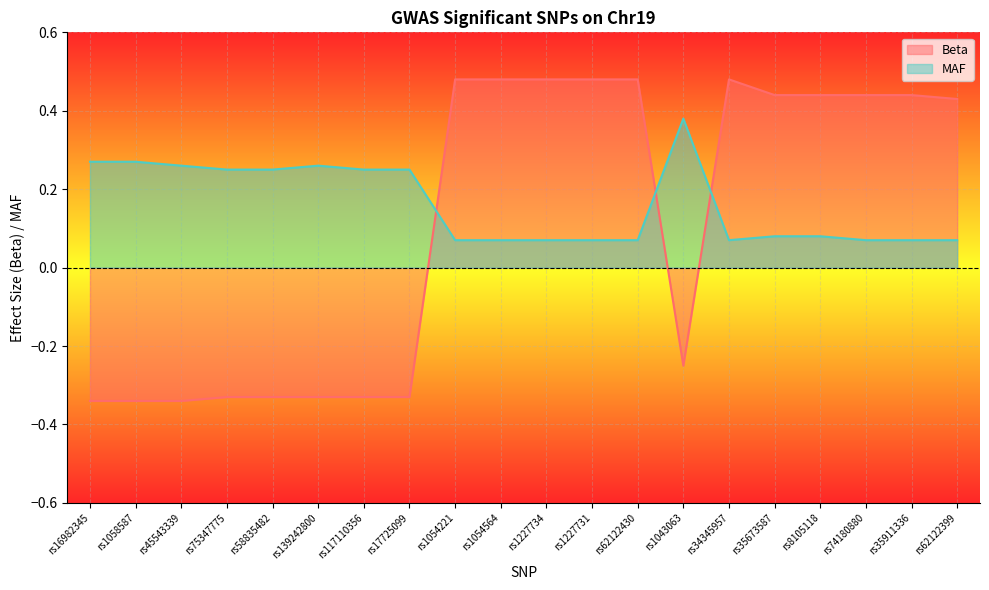

What is the highest value of the Beta series?

0.5